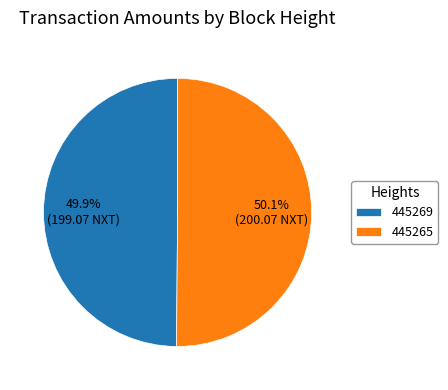

What is the ratio of the value at 445265 to the value at 445269?

1.0